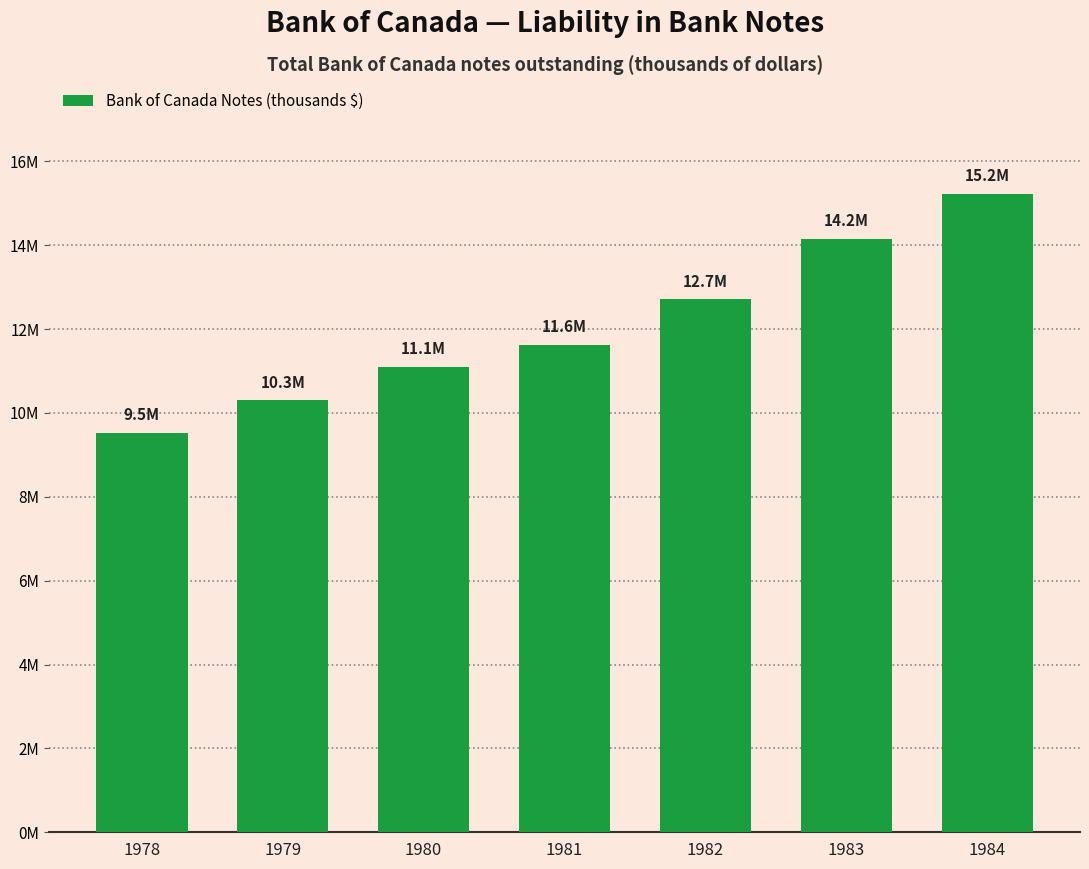

Are the bars horizontal?

No